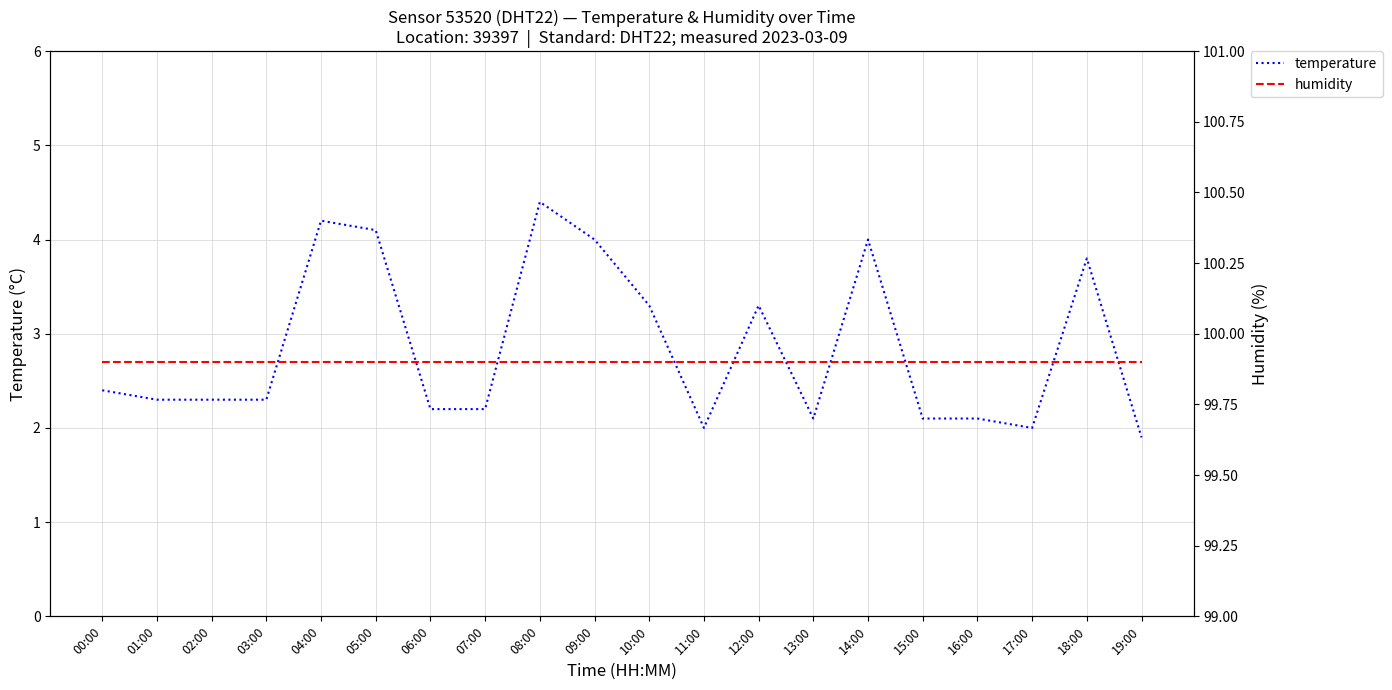

What is the label of the 6th point from the right?

14:00